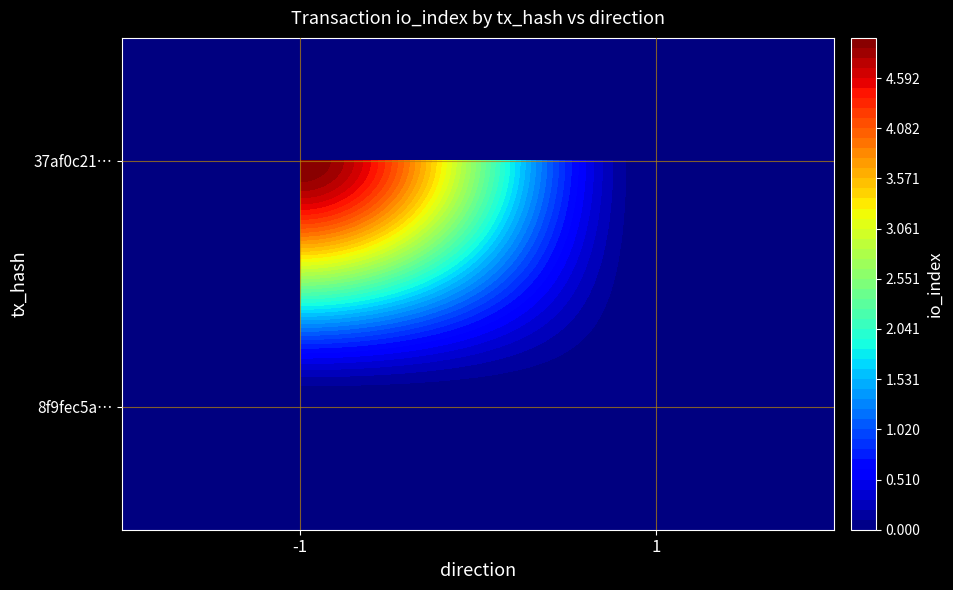

True or false: 37af0c21… has a value of 3 at -1.

False